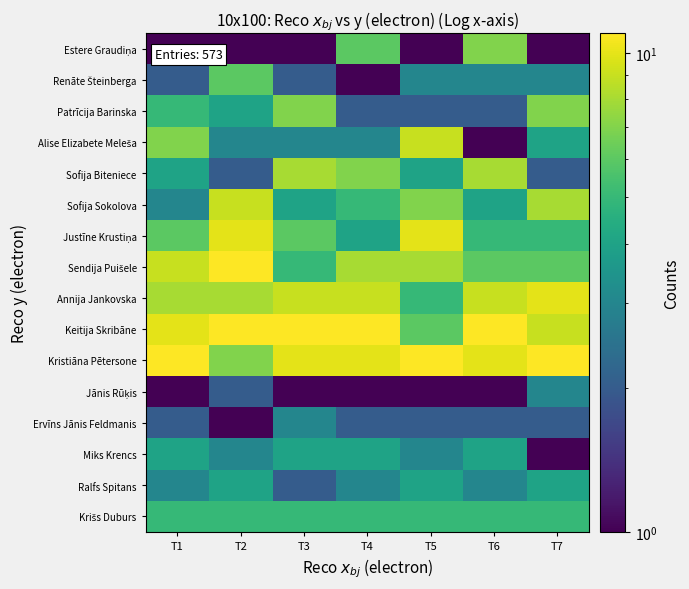

Which has a higher value, T2 or T5?

T2